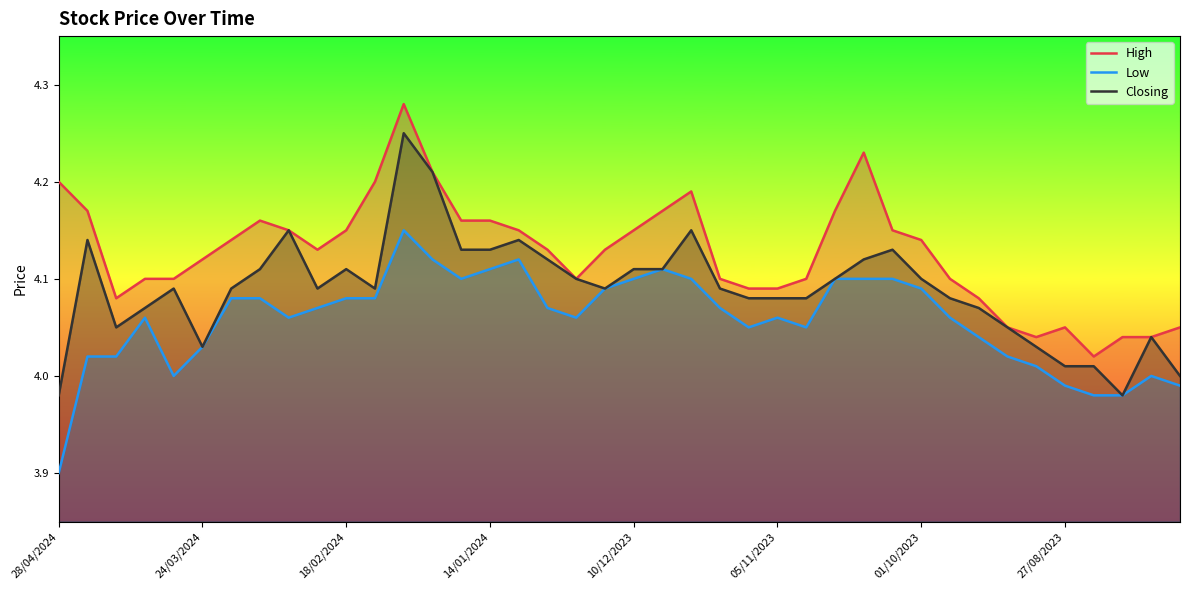

What is the difference between the maximum and second lowest values in the Closing series?

0.3